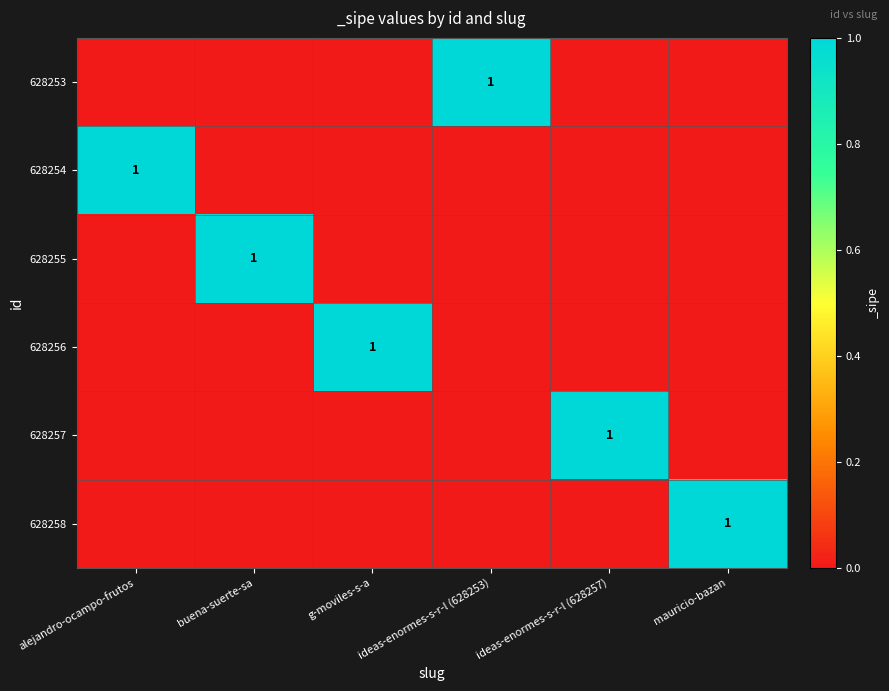

True or false: 628256 has a value of 1 at g-moviles-s-a.

True